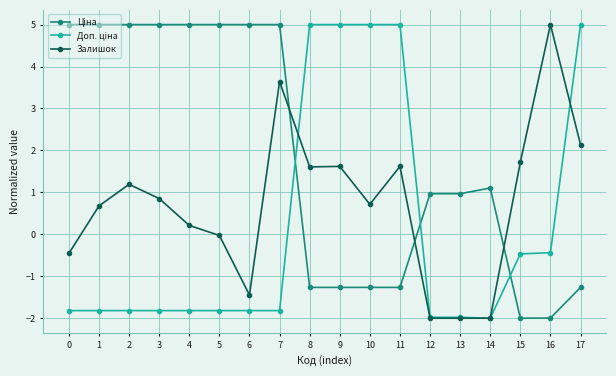

What is the spread (max minus min) of values at 14?

3.1